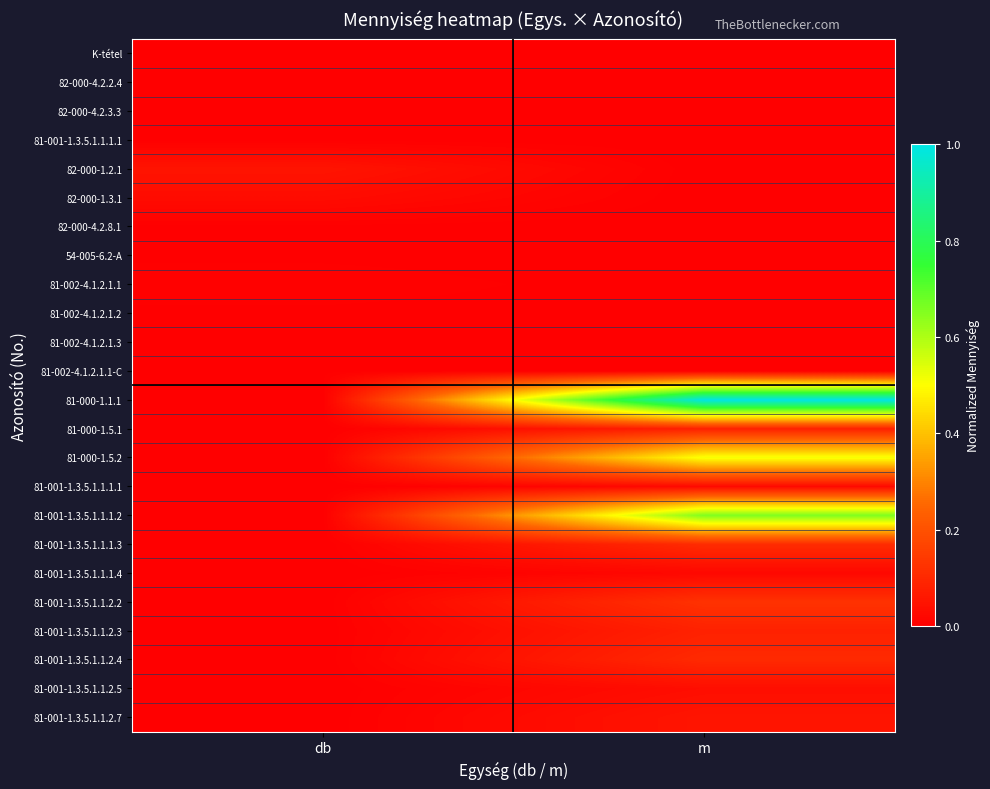

How many categories are shown in the chart?

2